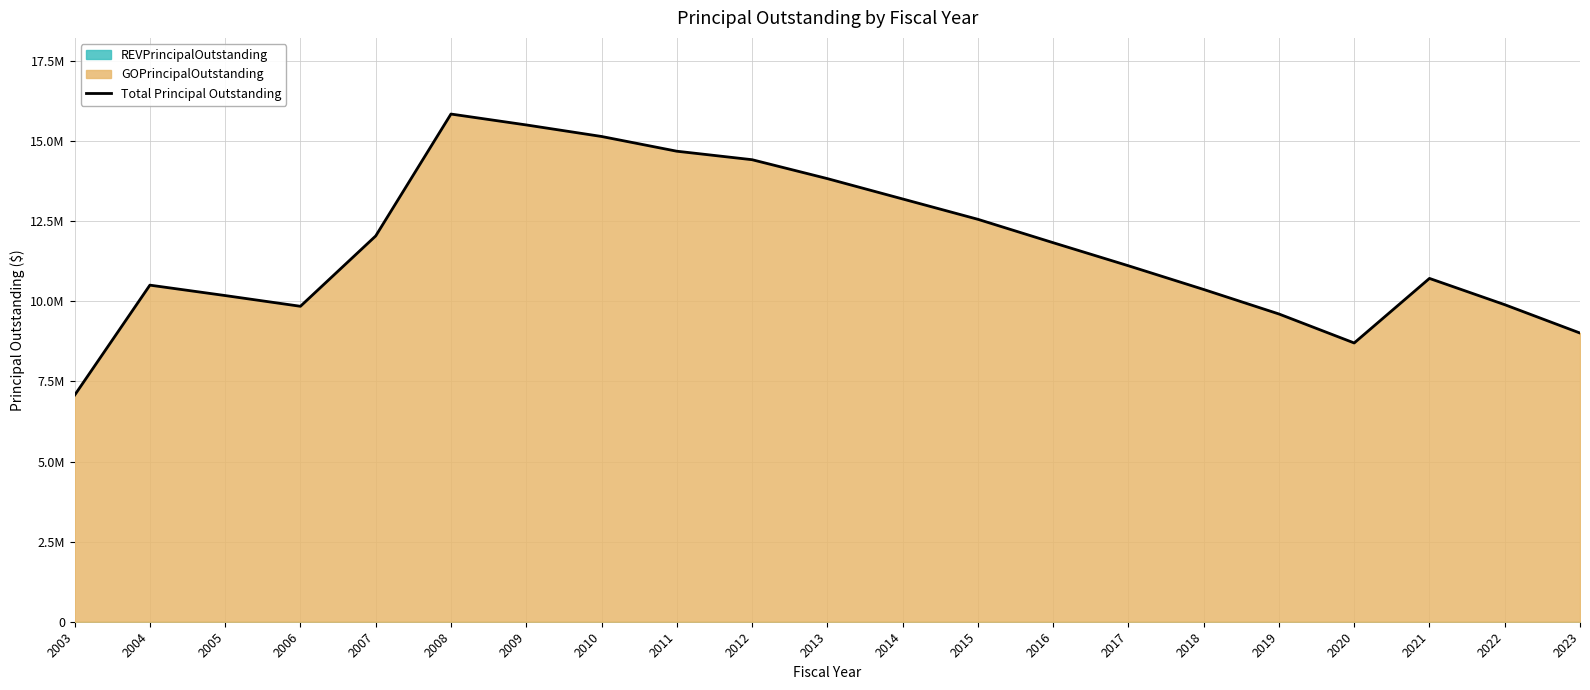

Reading left to right, transcribe all the data shown in this chart.

7070000.0	10505000.0	10180000.0	9845000.0	12040000.0	15845000.0	15505000.0	15145000.0	14685000.0	14420000.0	13830000.0	13194995.9	12559995.9	11829991.9	11109991.9	10369991.9	9604991.9	8699991.9	10714991.9	9894991.9	9009991.9